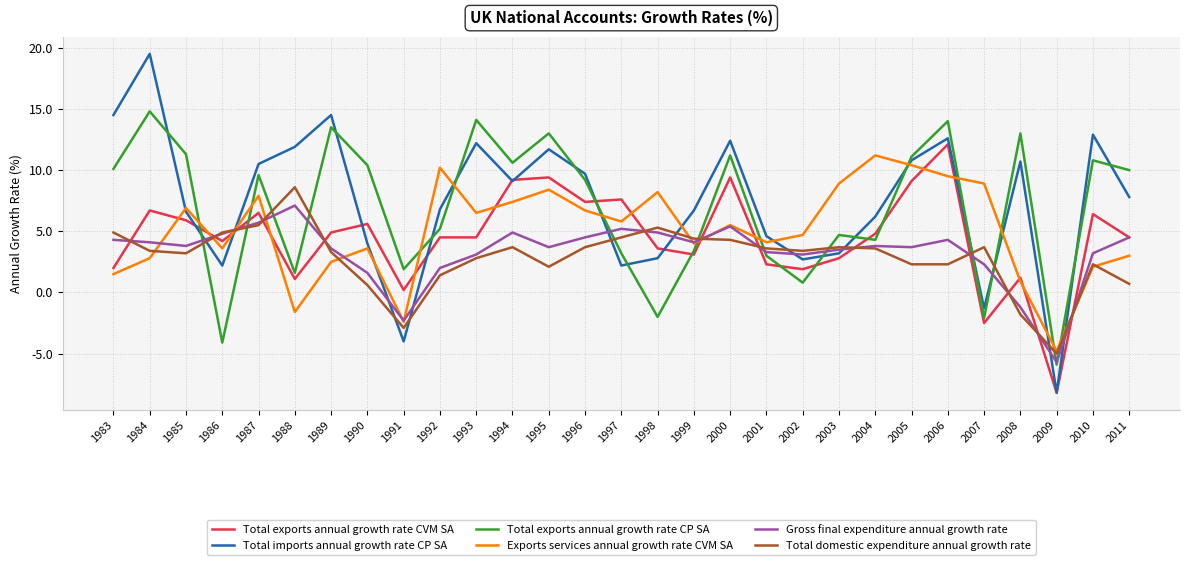

What is the difference between the Total exports annual growth rate CVM SA values at 2008 and 2011?

3.3